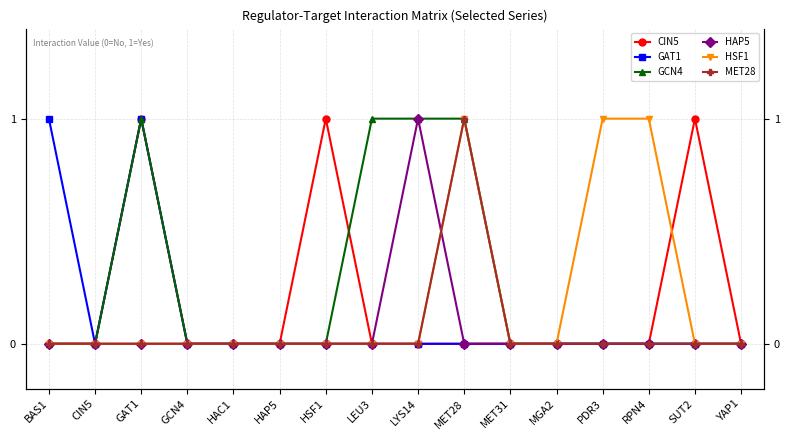

Between CIN5 and LYS14, which series saw the biggest shift?

GCN4